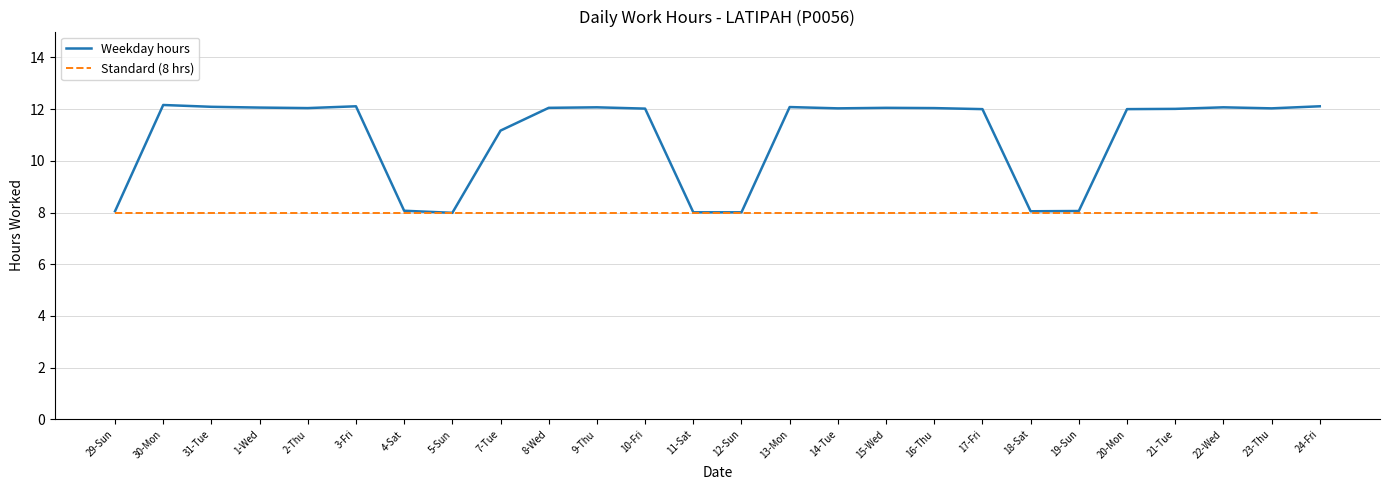

What position from the left is 22-Wed?

24